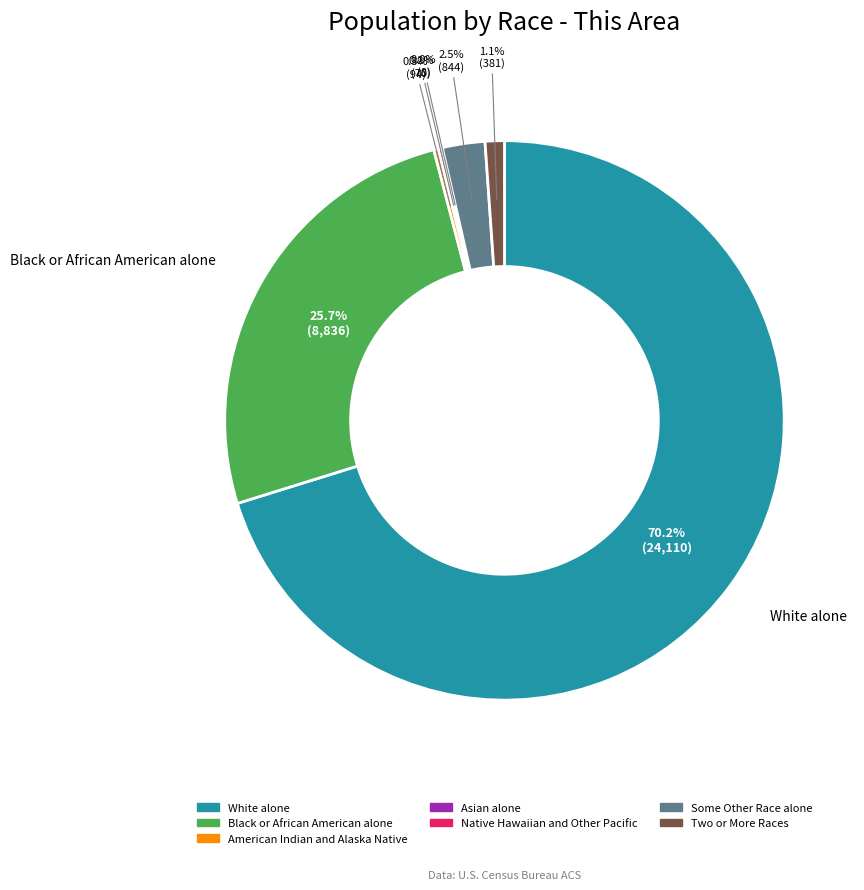

To the nearest percent, what portion does Black or African American alone represent?

26%